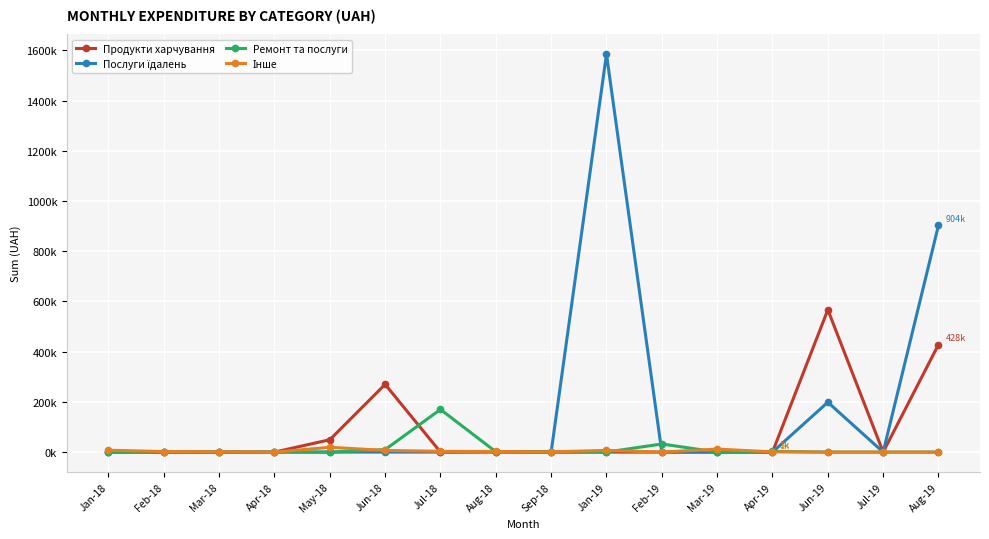

Does the chart have visible grid lines?

Yes